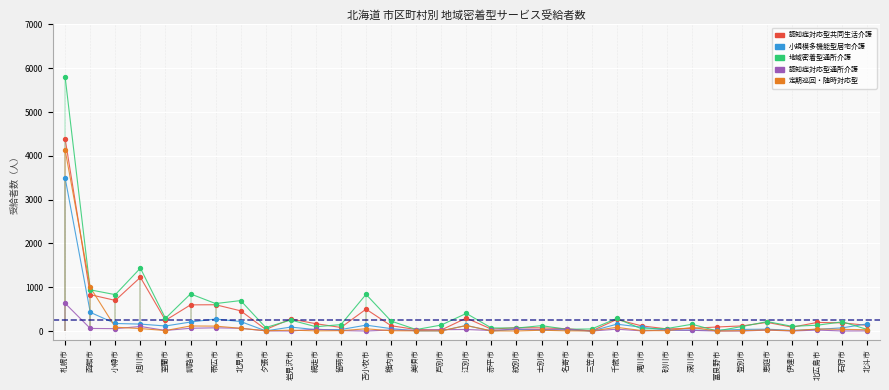

Which series has the largest Y range (max minus min)?

地域密着型通所介護